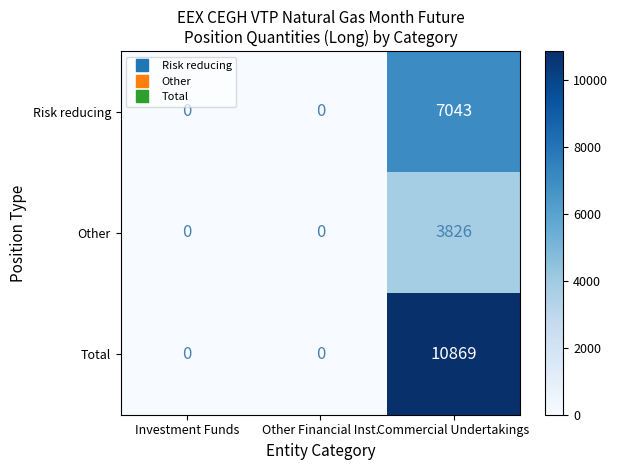

What is the difference between the Risk reducing values at Investment Funds and Commercial Undertakings?

7043